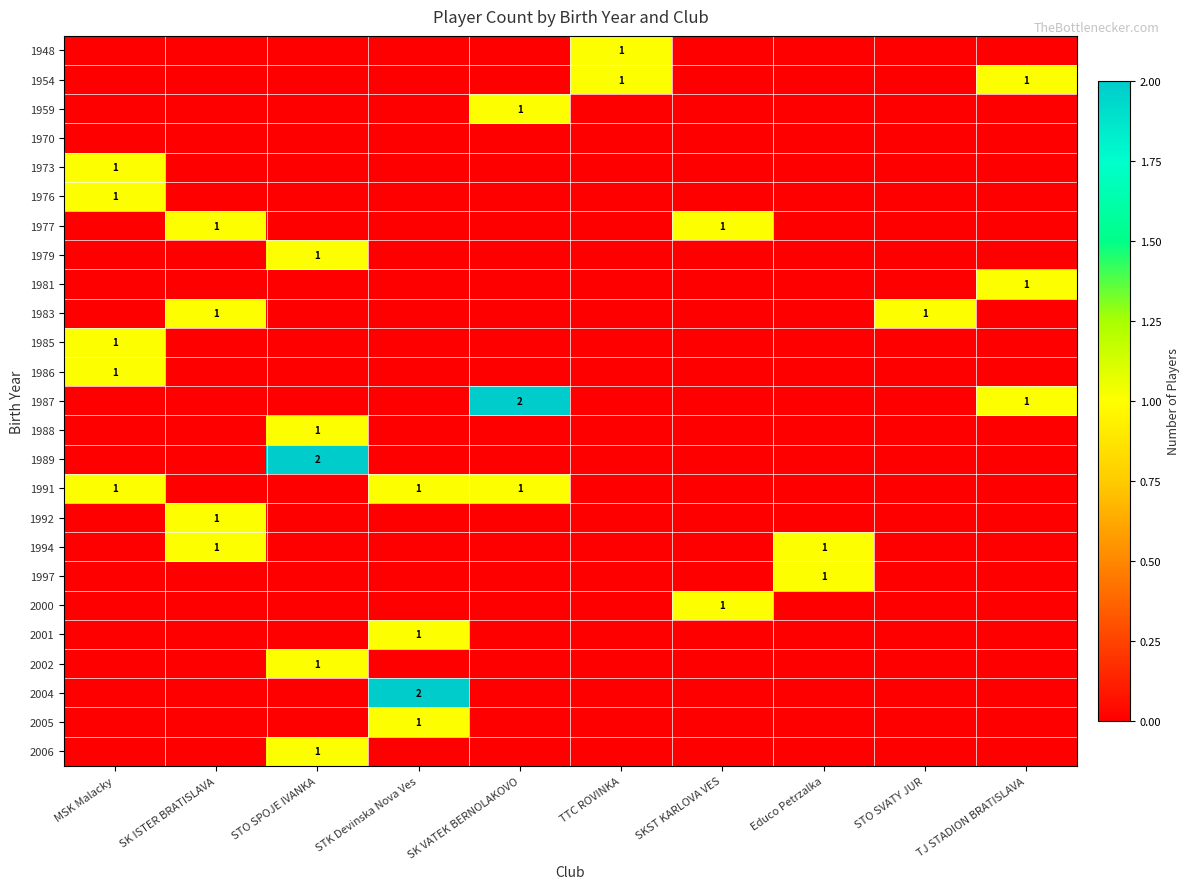

What is the difference between the maximum and minimum values in the 1973 series?

1